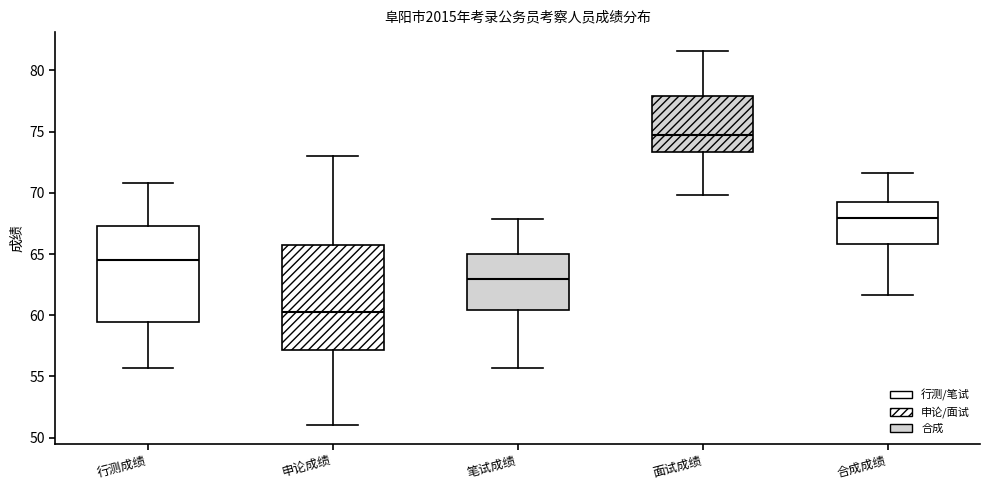

Reading left to right, transcribe this box plot: for each box, give where its median line is, the range the box spans, and where its two whiskers end, as read against the y-axis. The values are not printed on the chart, so give them approximately, as read against the axis.

行测成绩: median 64.5, box 59.5 to 67.5, whiskers 55.5 to 71.0
申论成绩: median 60.5, box 57.0 to 66.0, whiskers 51.0 to 73.0
笔试成绩: median 63.0, box 60.5 to 65.0, whiskers 55.5 to 68.0
面试成绩: median 75.0, box 73.5 to 78.0, whiskers 70.0 to 81.5
合成成绩: median 68.0, box 66.0 to 69.5, whiskers 61.5 to 71.5